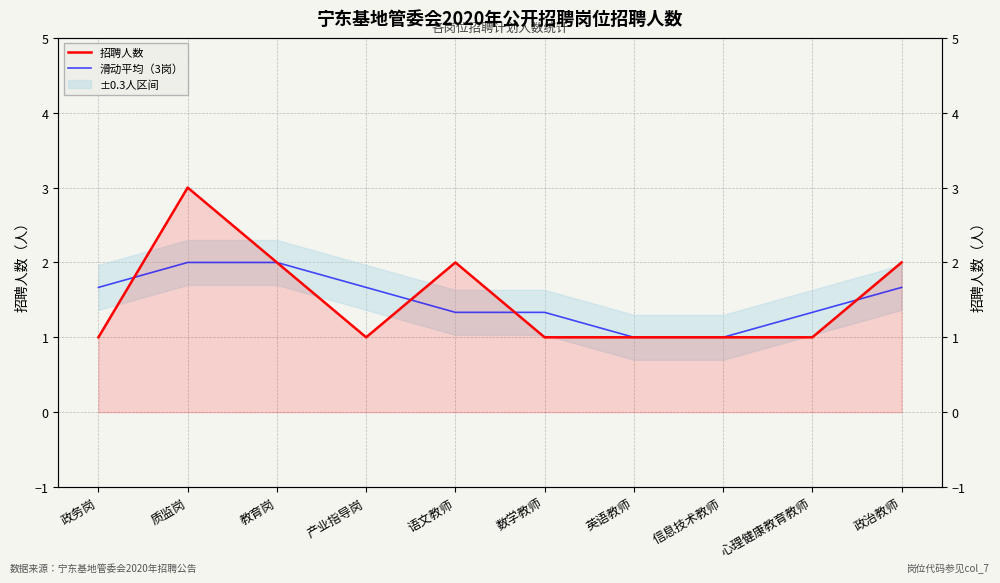

Which series has the largest total across all categories?

招聘人数